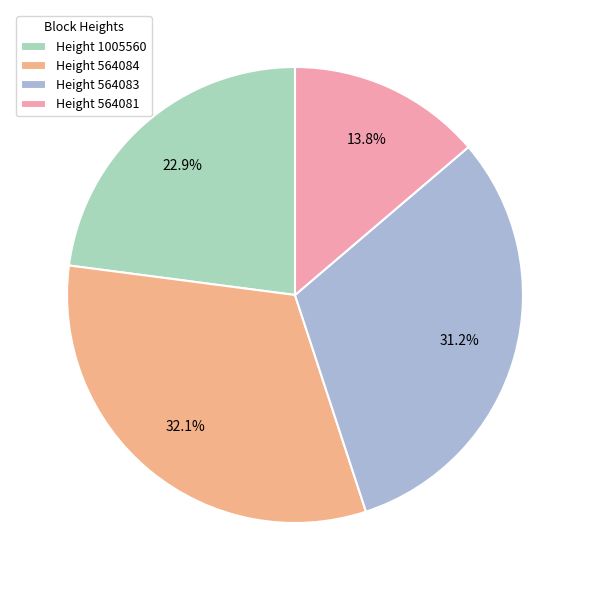

Rank the categories by value from highest to lowest.

Height 564084, Height 564083, Height 1005560, Height 564081